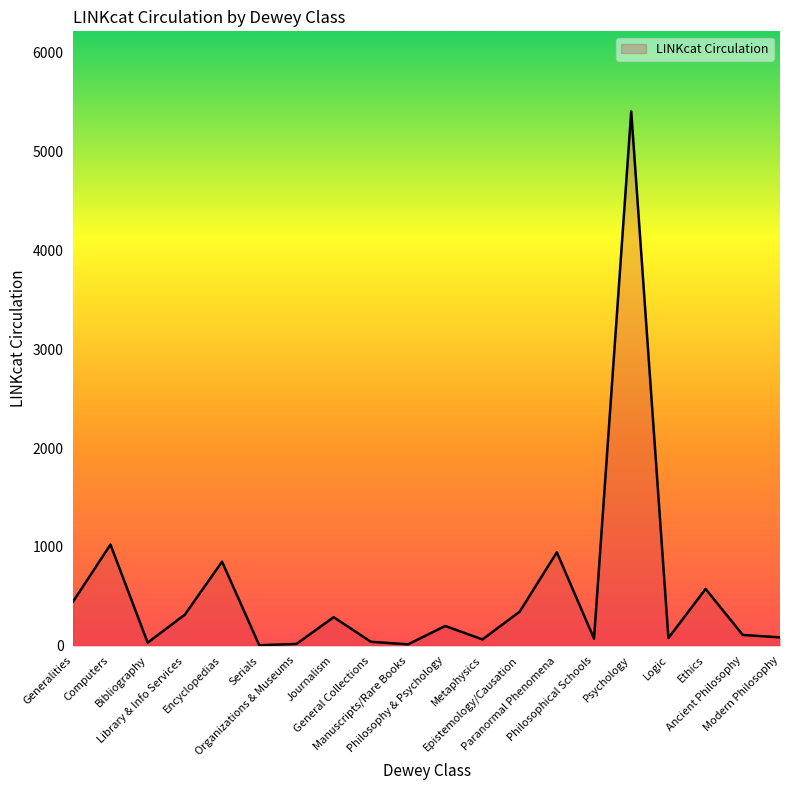

What is the difference between the maximum and minimum values?

5403